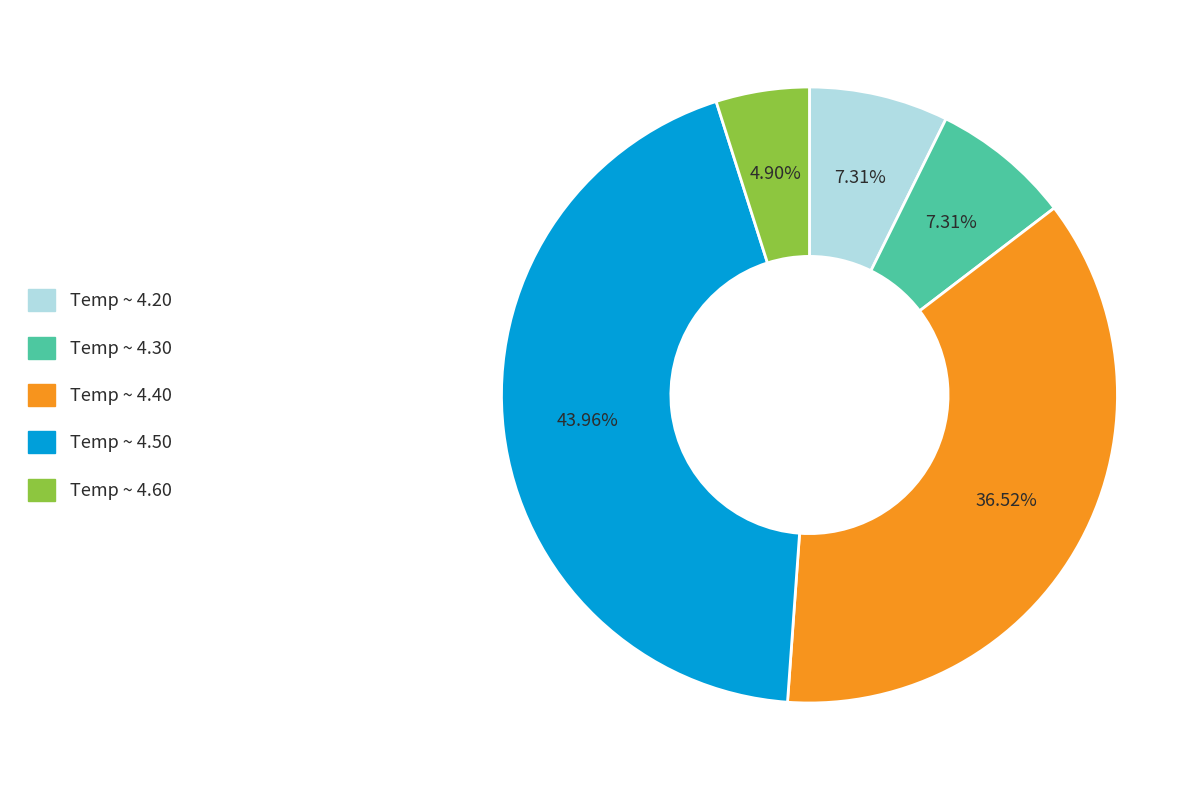

Count the number of slices in the pie.

5